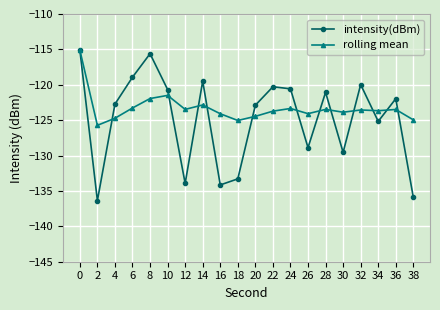

What is the value of the rolling mean point at the 13th from the left?

-123.3